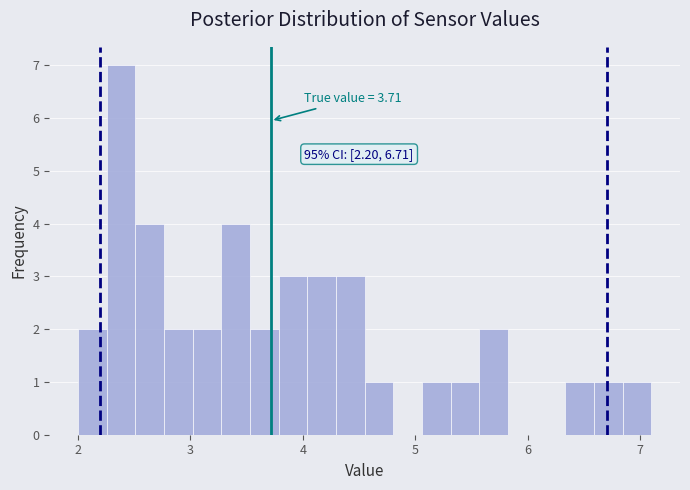

Around what value on the x-axis is the tallest bar? Give the approximate position of its centre, as read against the axis.

2.4